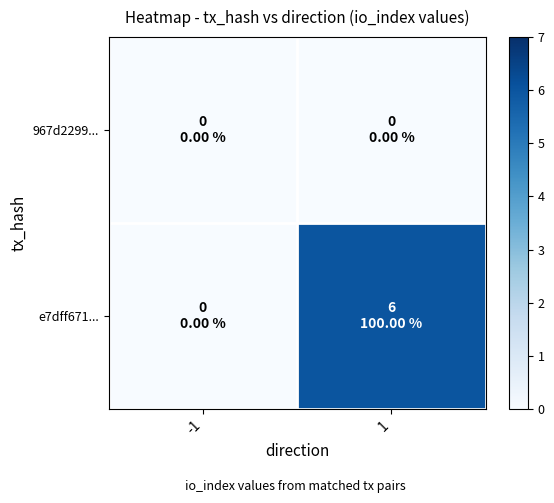

Reading right to left, extract all data points from this chart.

967d2299...: 1=0	-1=0
e7dff671...: 1=6	-1=0